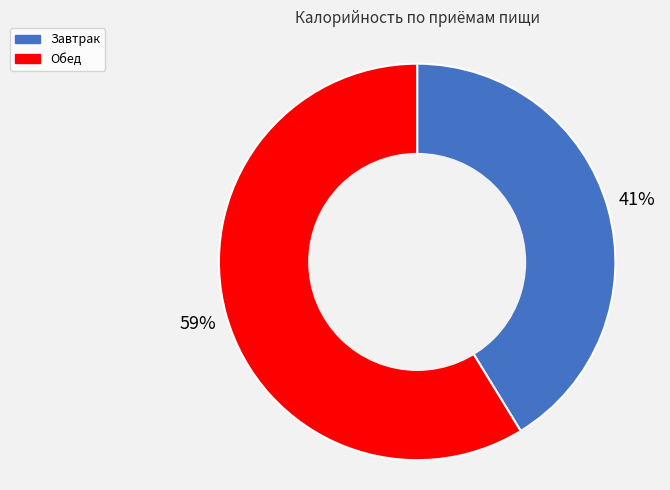

What percentage is the Обед slice, to the nearest percent?

59%